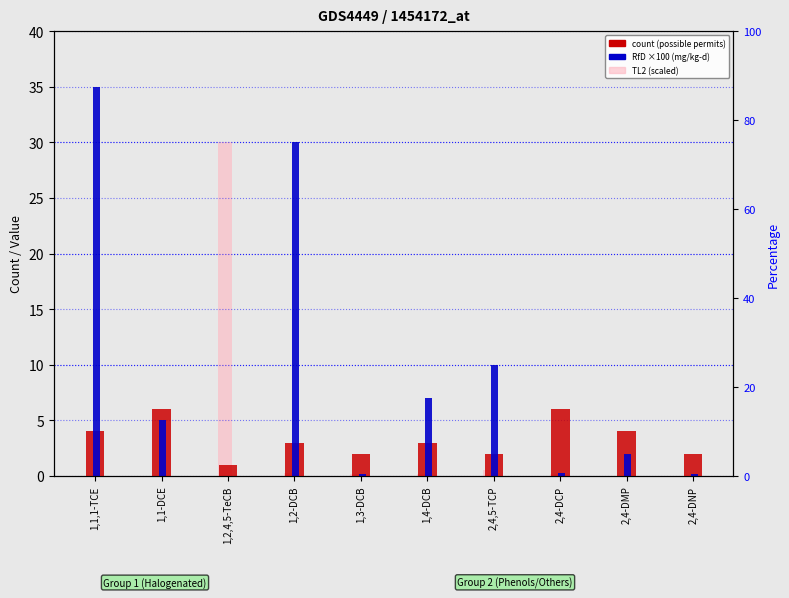

Which series changed the most between 1,1,1-TCE and 1,3-DCB?

RfD (mg/kg-d) ×100